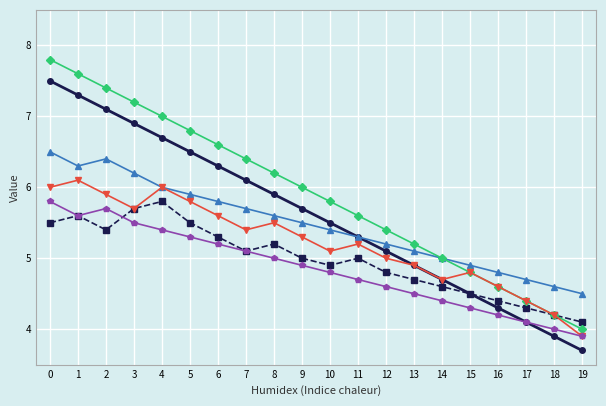

What is the maximum value shown in the chart?

7.8